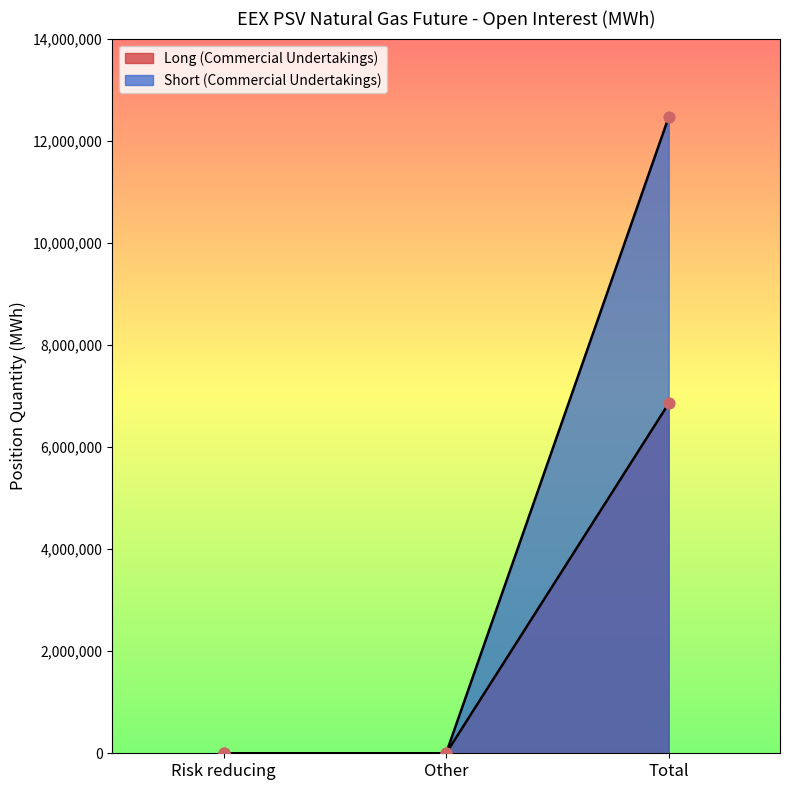

Is the value of Short (Commercial Undertakings) at Total greater than the value of Long (Commercial Undertakings) at Other?

Yes